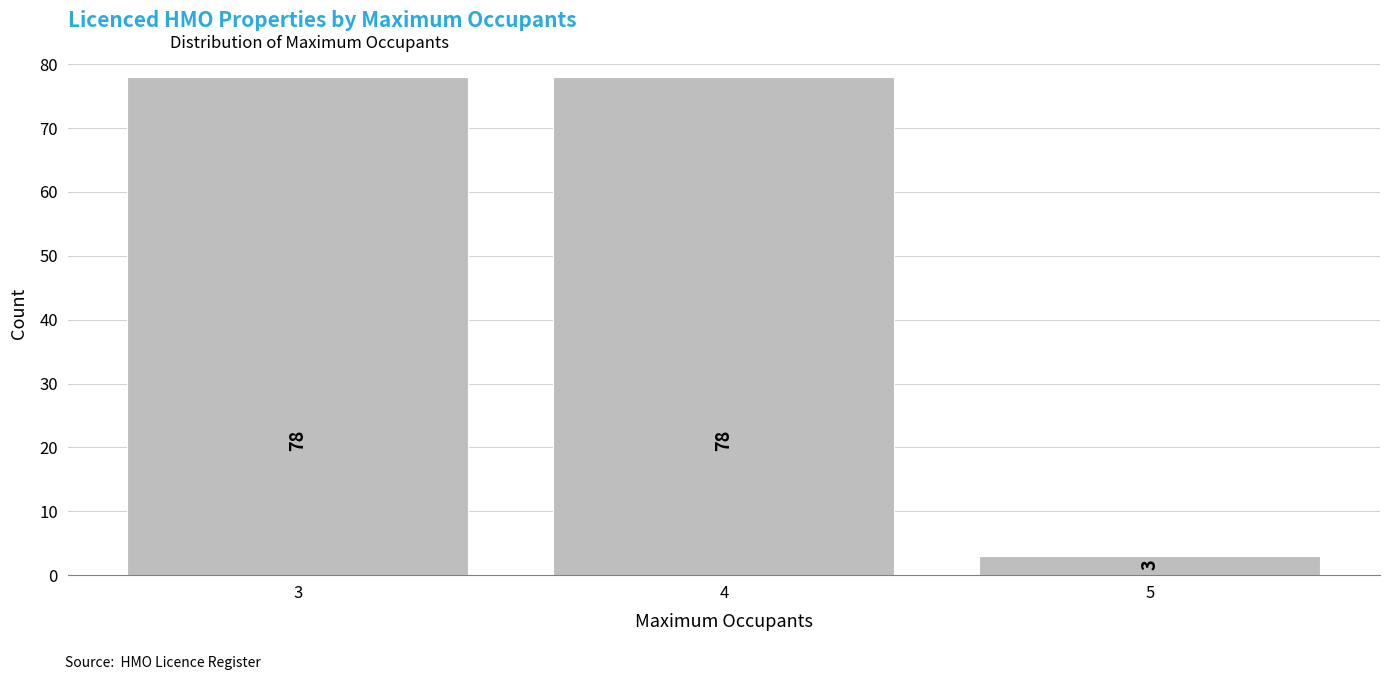

Reading left to right, list all the values displayed in this chart.

78	78	3